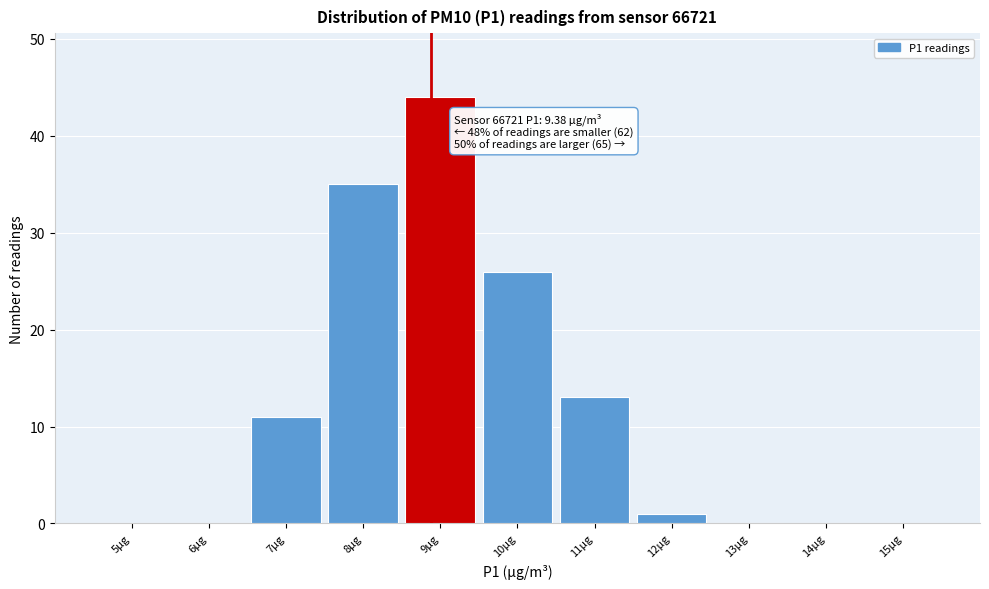

Reading left to right, extract all data points from this chart.

5µg=0	6µg=0	7µg=11	8µg=35	9µg=44	10µg=26	11µg=13	12µg=1	13µg=0	14µg=0	15µg=0